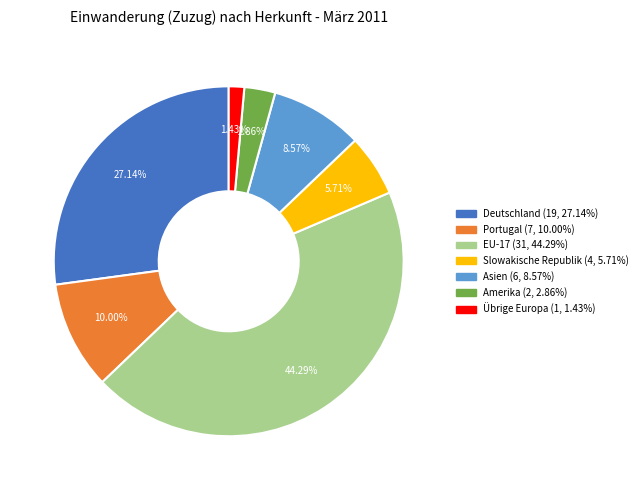

What is the ratio of the value at EU-17 to the value at Portugal?

4.4